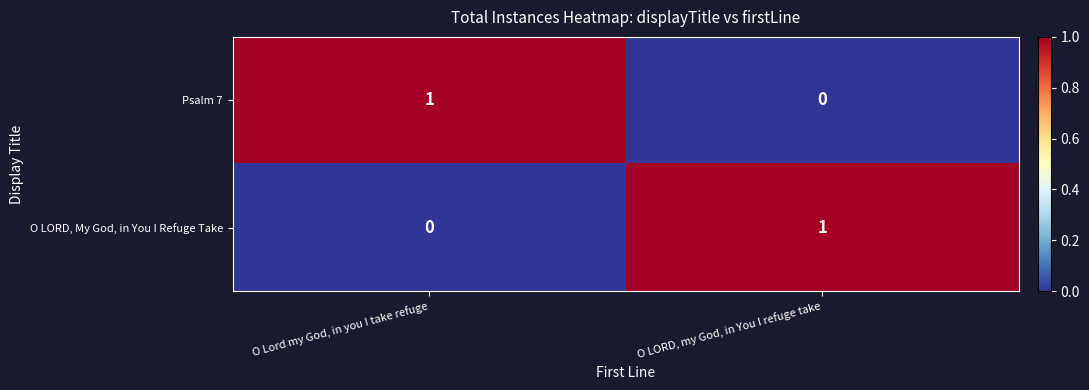

At which label does O LORD, My God, in You I Refuge Take reach its peak?

O LORD, my God, in You I refuge take